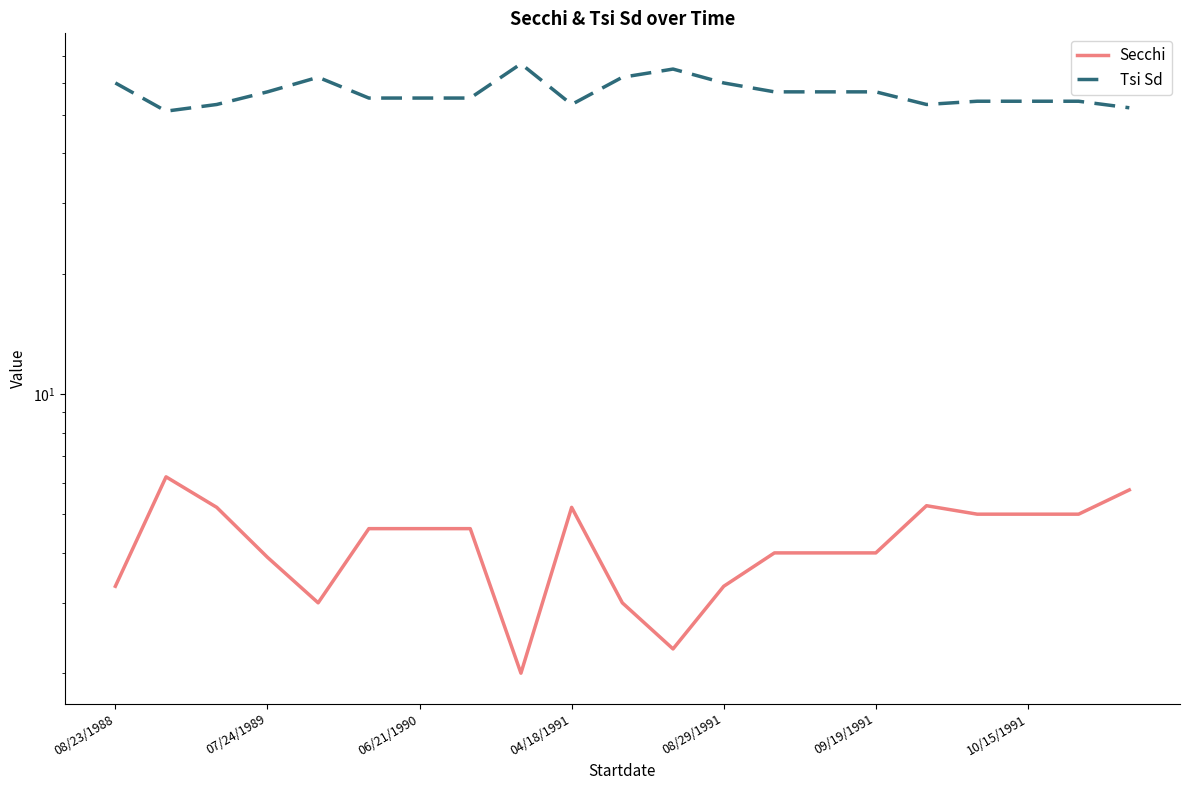

What are all the series names shown in the legend?

Secchi, Tsi Sd